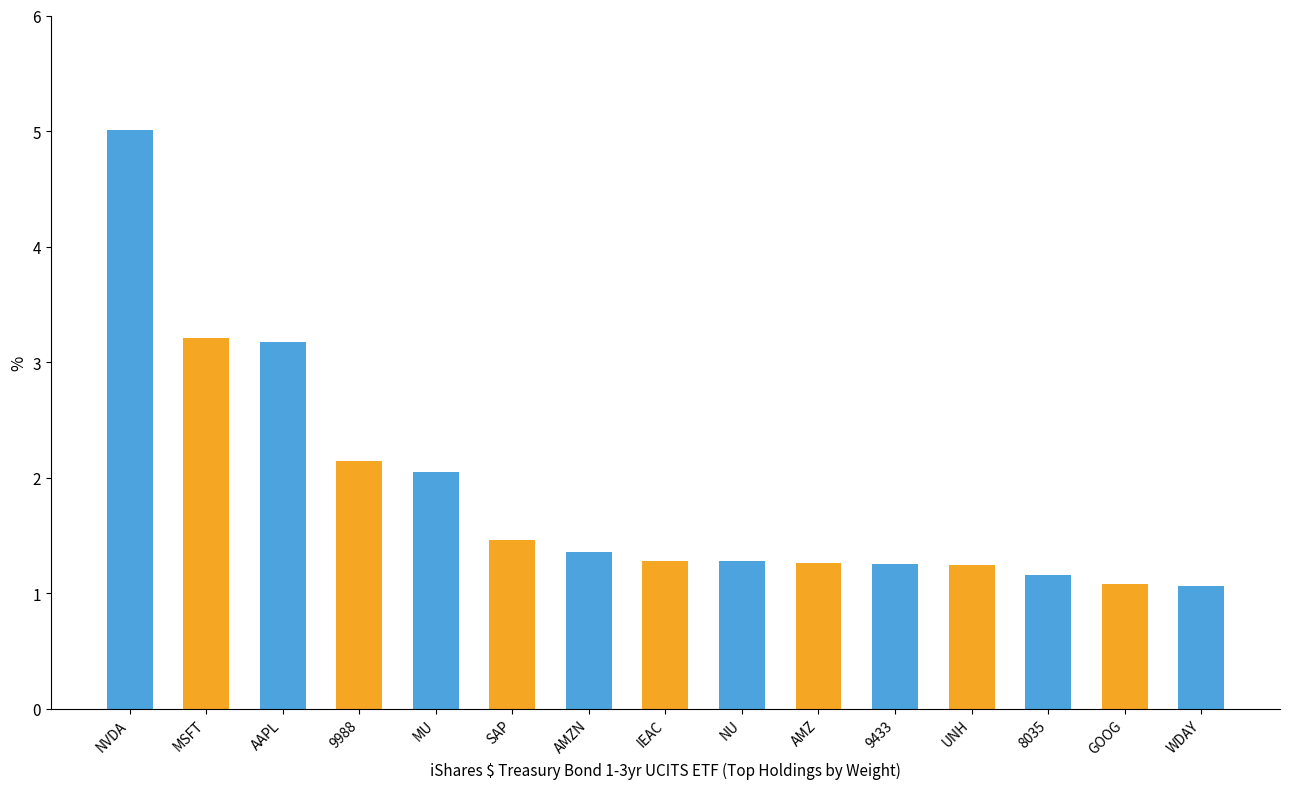

What is the value of the 15th bar from the left?

1.1